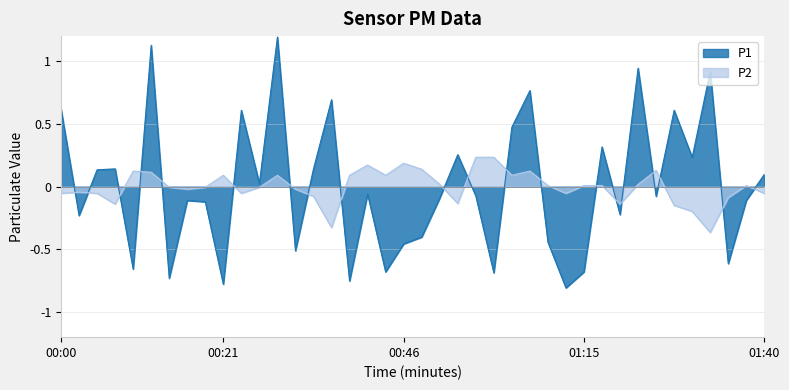

Count the number of data series in this chart.

2